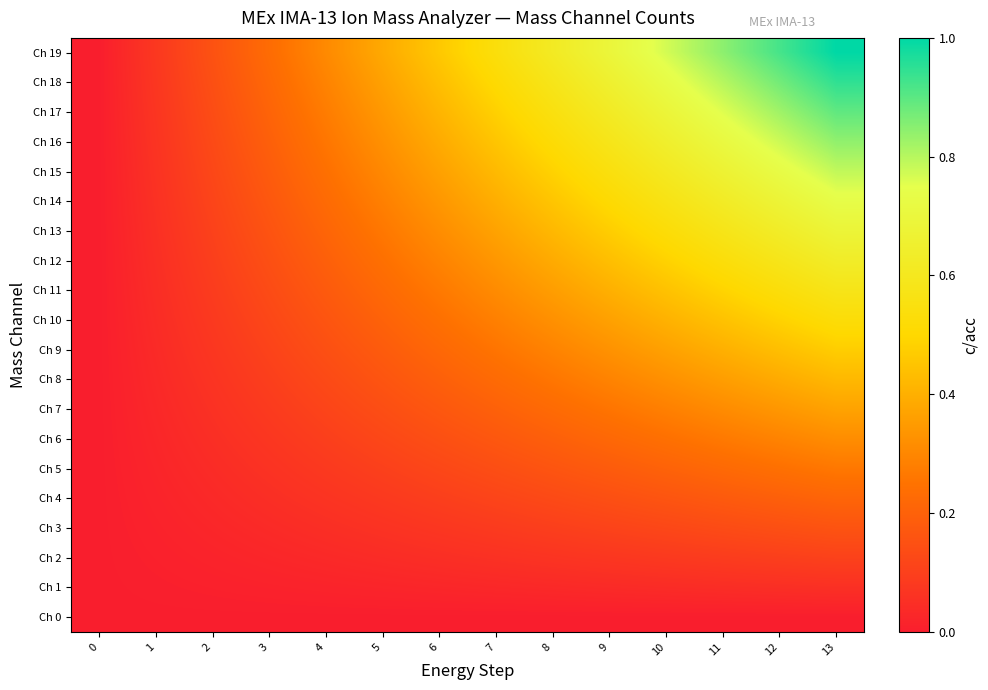

Which series has the widest spread of values?

Ch 19